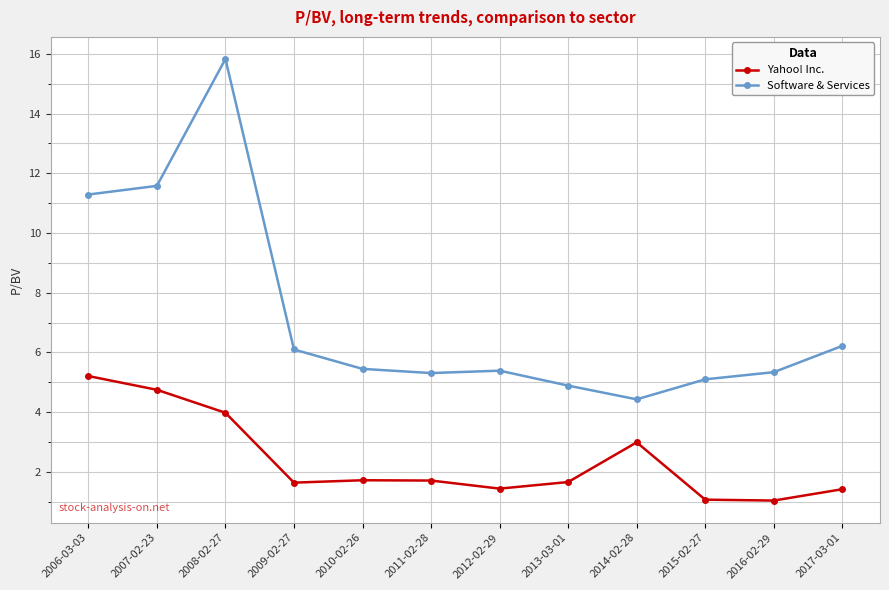

The value of Yahoo! Inc. at 2011-02-28 is 2.2. True or false?

False